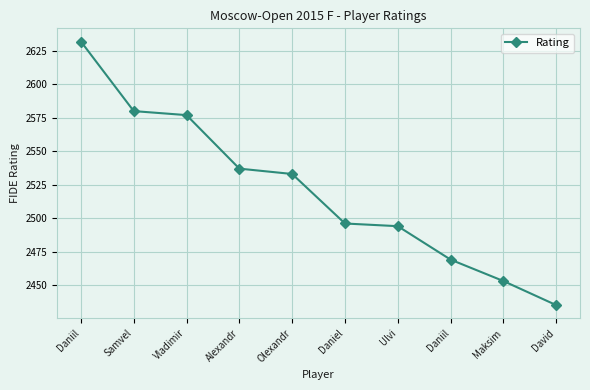

How many lines are shown in the chart?

1